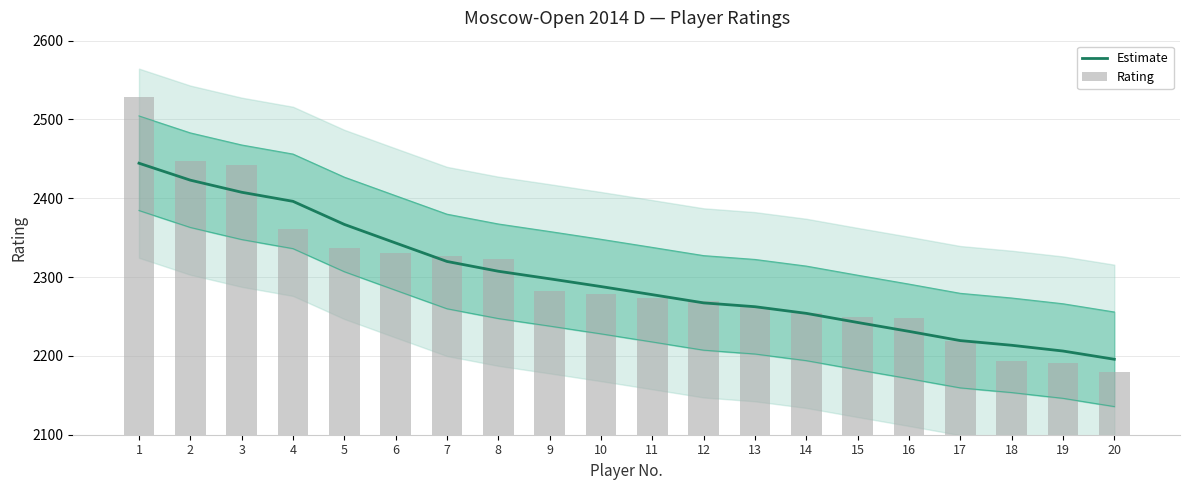

Which series has the largest range (max minus min)?

Rating